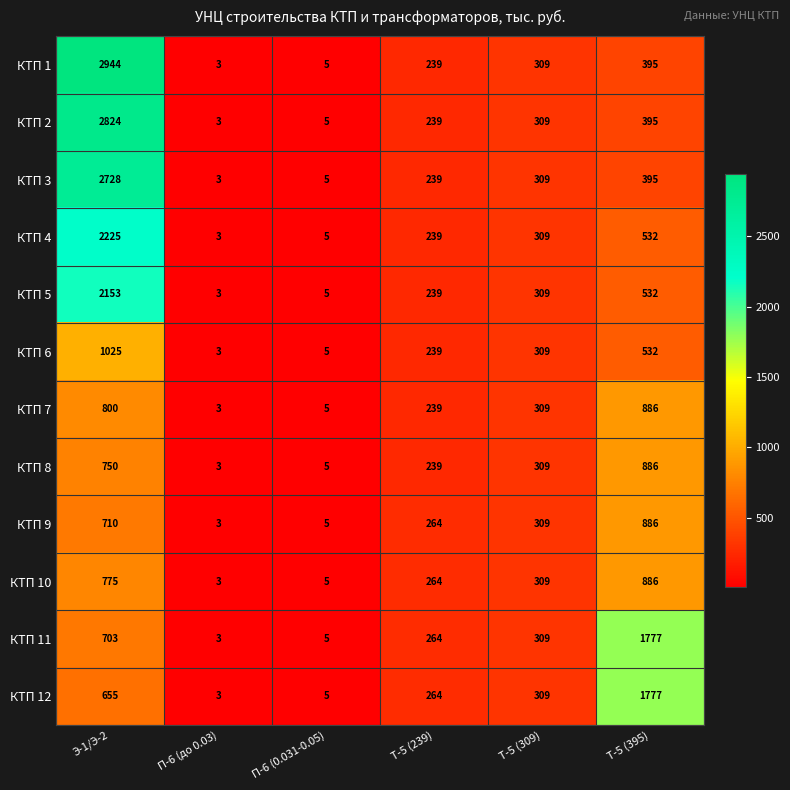

Which series has the largest range (max minus min)?

КТП 1